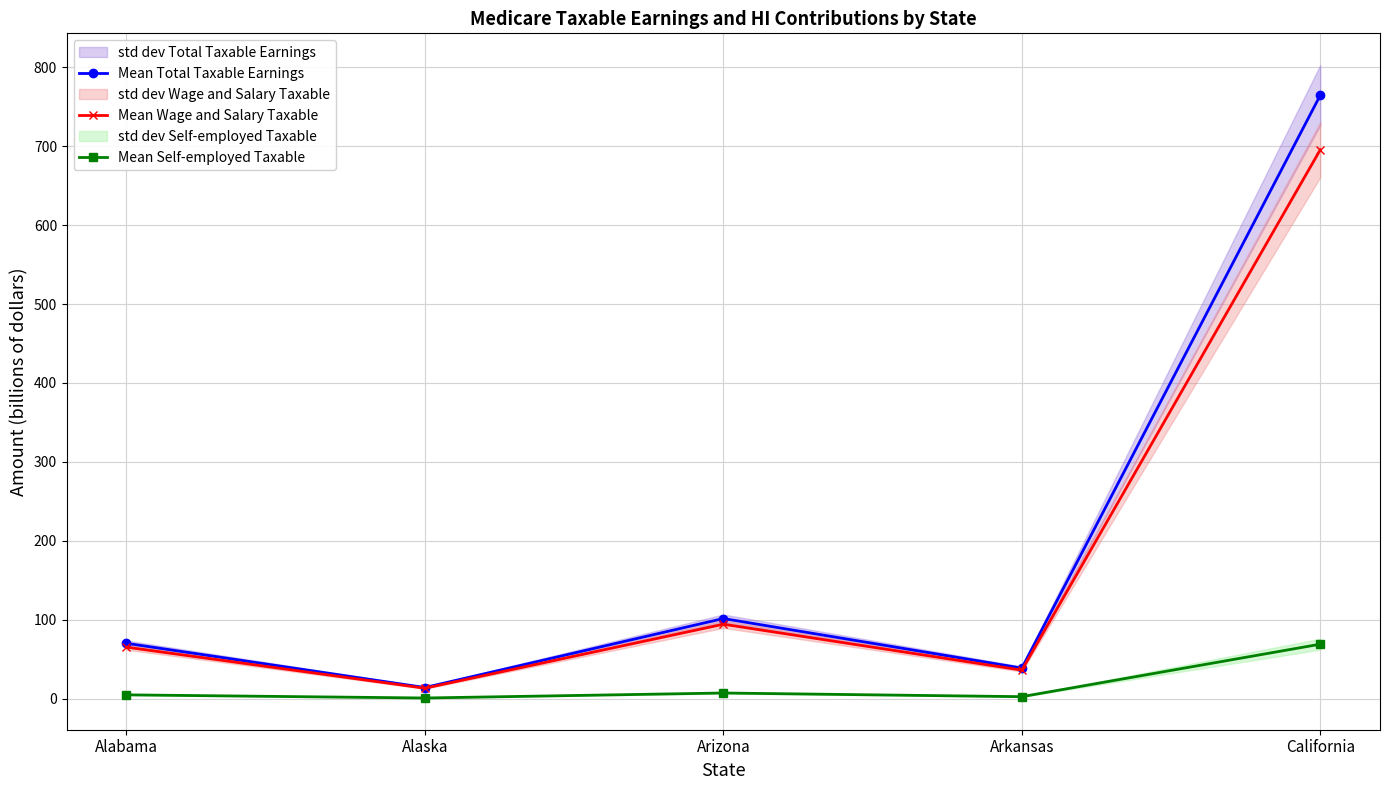

Does the chart display data point markers on the line(s)?

Yes